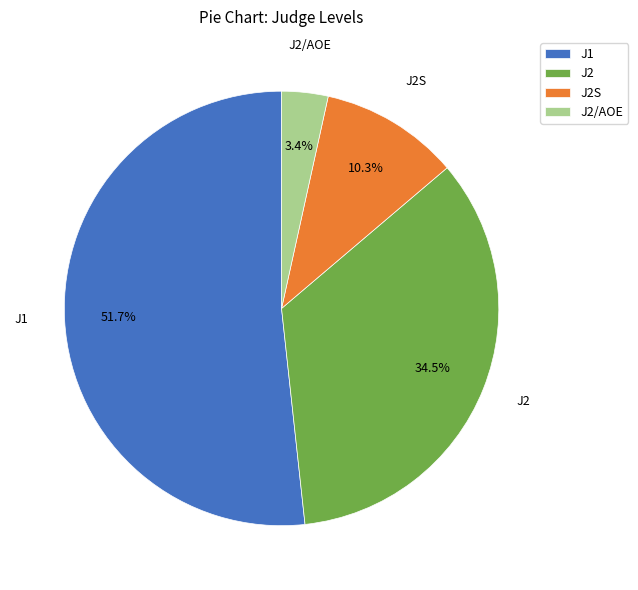

The J2 slice represents 59% of the pie. True or false?

False